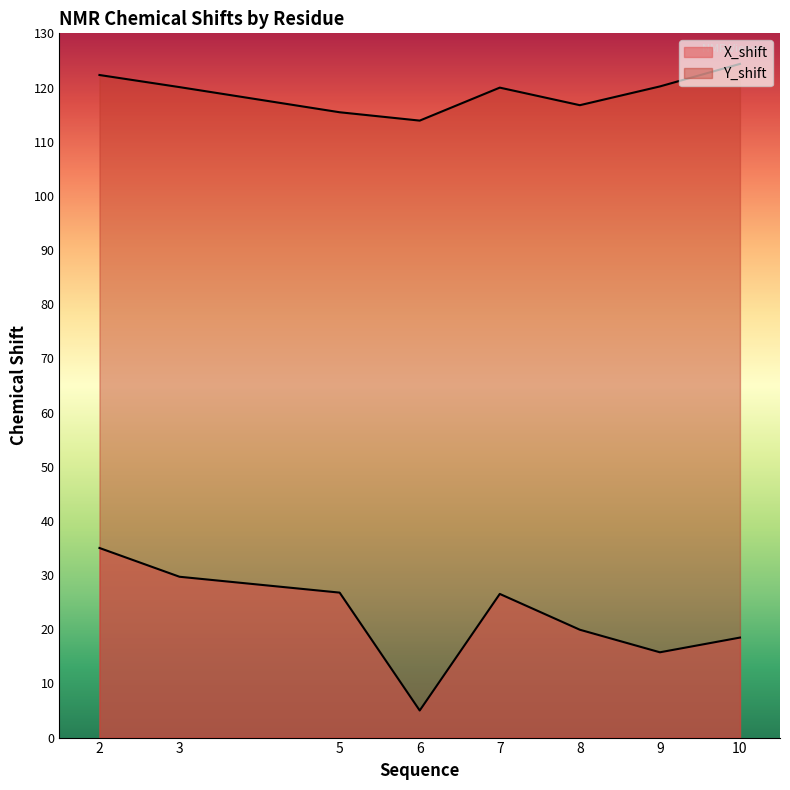

True or false: X_shift has more than 1 interior local peaks.

False